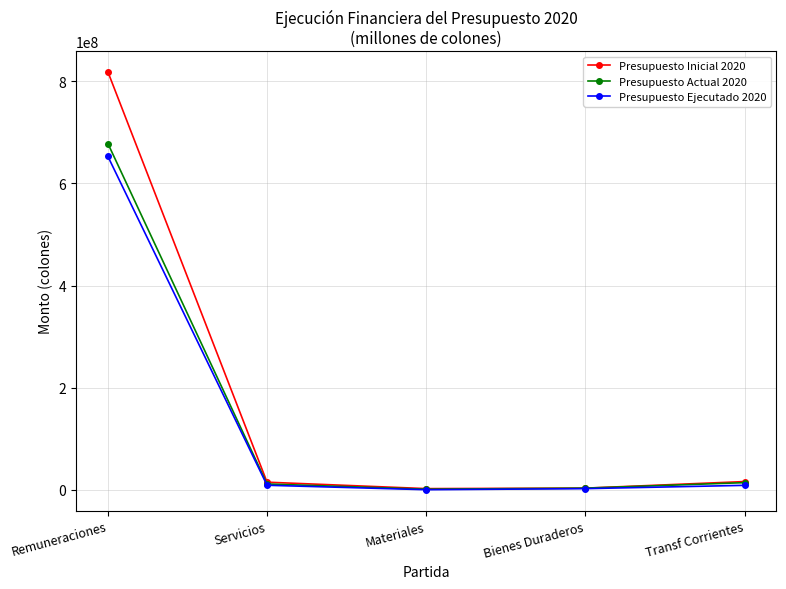

What is the difference between the second highest and minimum values in the Presupuesto Ejecutado 2020 series?

8710055.4